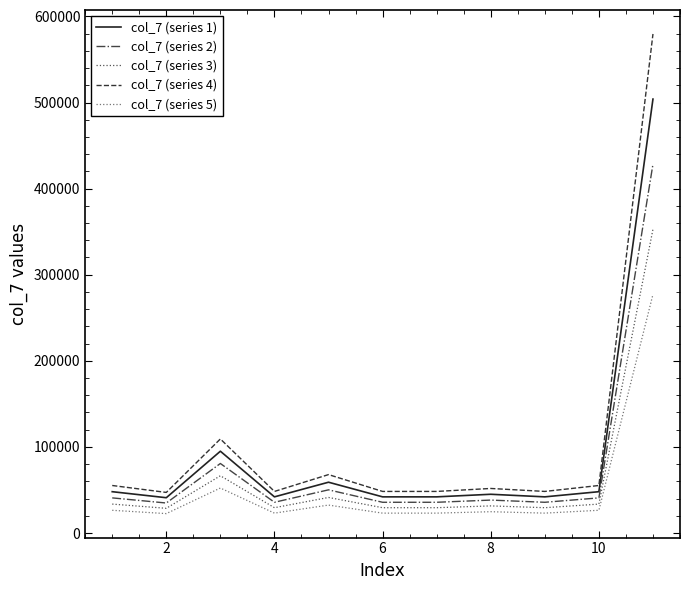

Rank the series by their average value, from highest to lowest.

col_7 (series 4), col_7 (series 1), col_7 (series 2), col_7 (series 3), col_7 (series 5)